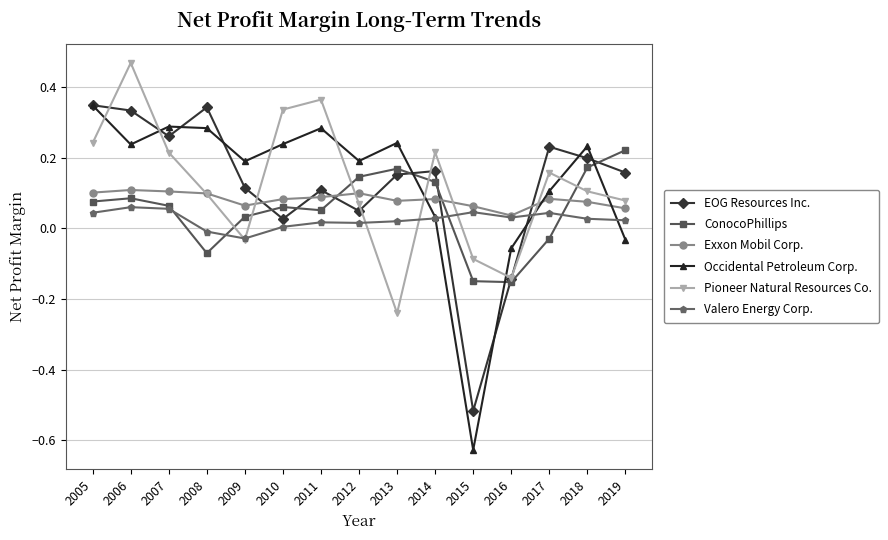

True or false: EOG Resources Inc. has more than 2 interior local peaks.

True